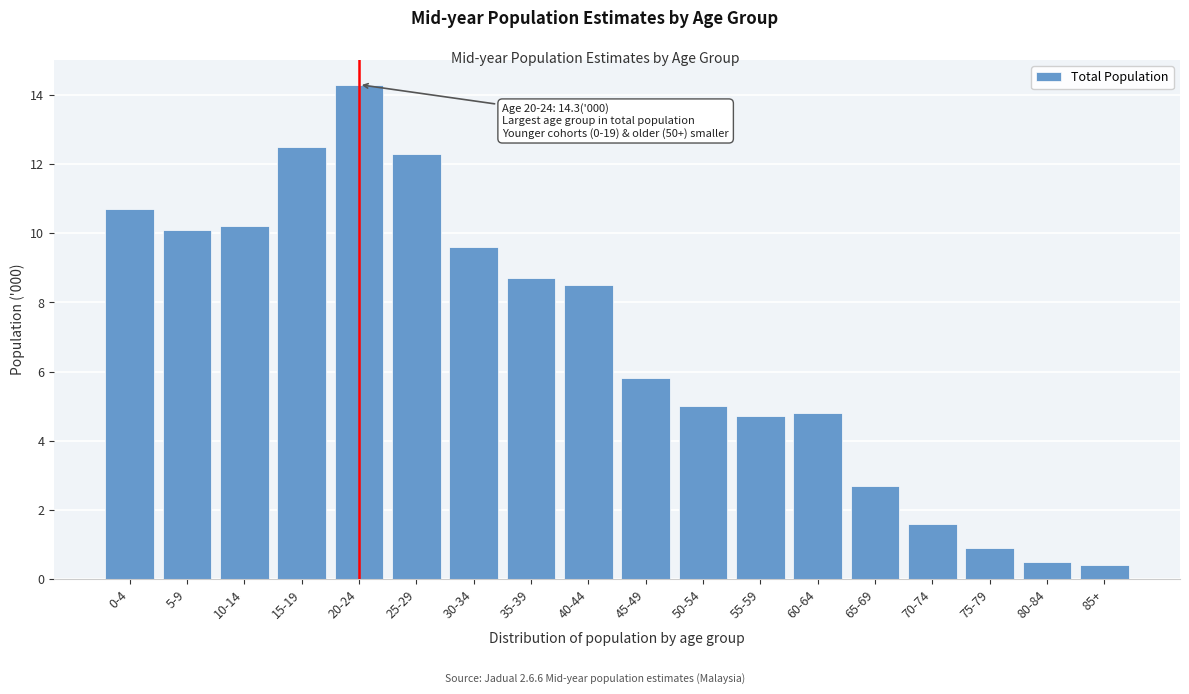

Reading left to right, extract all data points from this chart.

0-4=10.7	5-9=10.1	10-14=10.2	15-19=12.5	20-24=14.3	25-29=12.3	30-34=9.6	35-39=8.7	40-44=8.5	45-49=5.8	50-54=5.0	55-59=4.7	60-64=4.8	65-69=2.7	70-74=1.6	75-79=0.9	80-84=0.5	85+=0.4